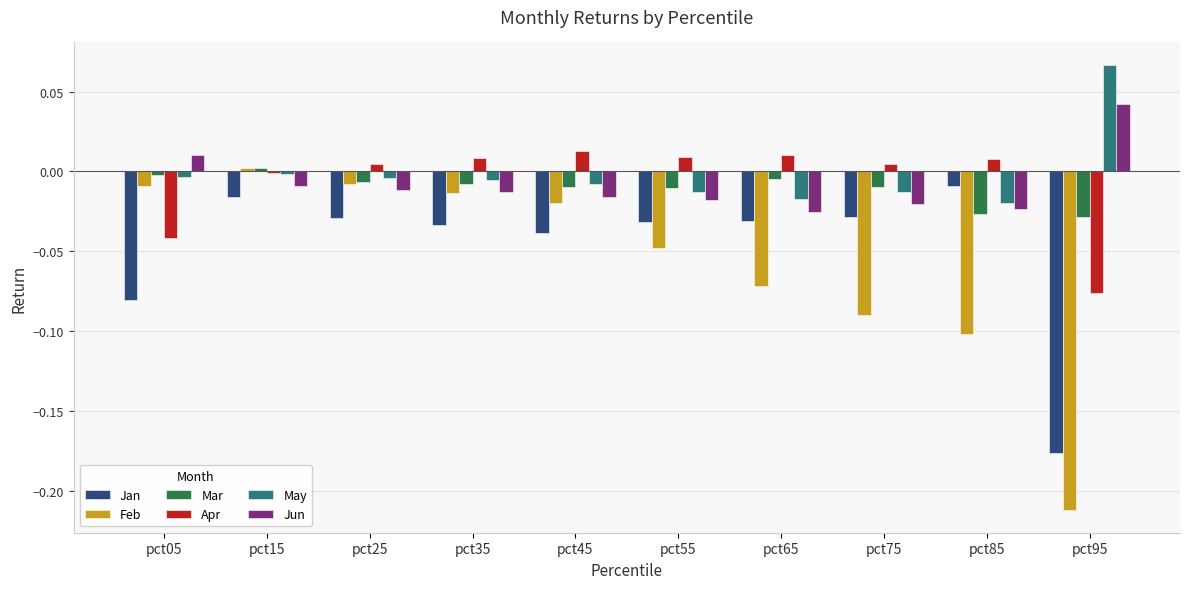

At which label is Apr closest to 0?

pct15